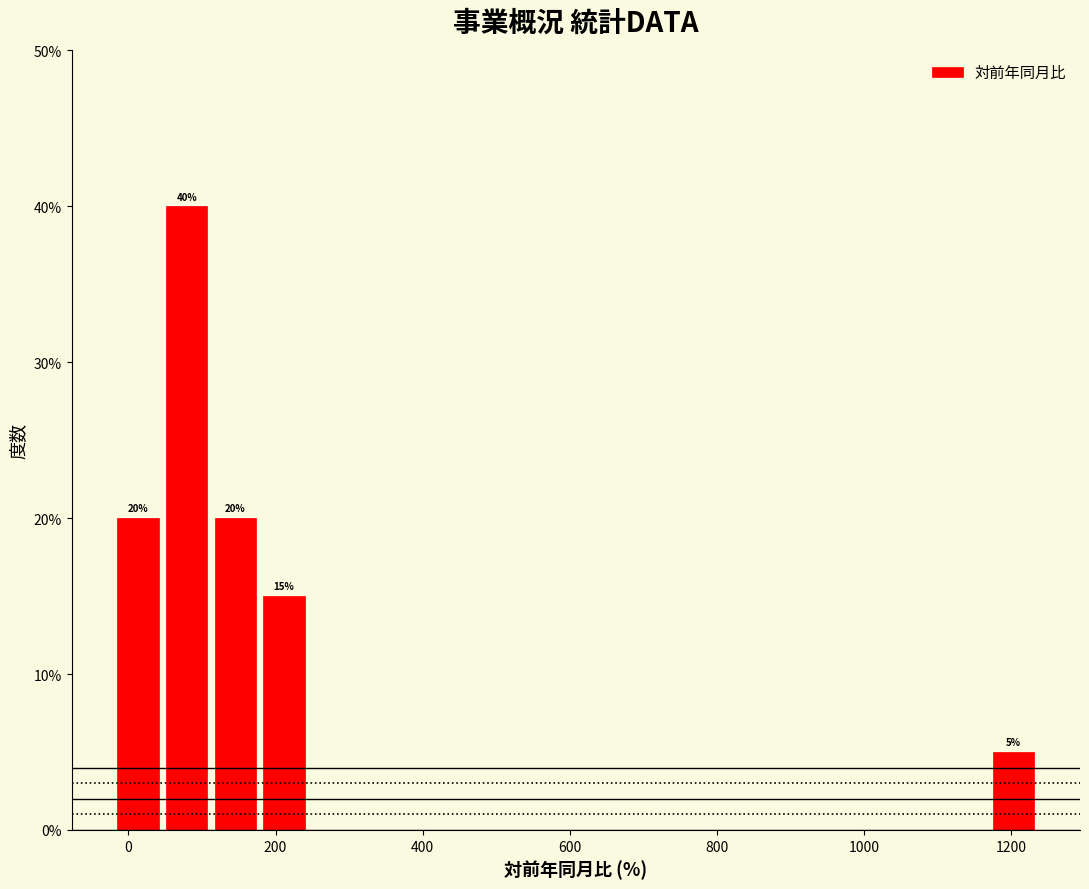

Read against the x-axis, roughly where is the centre of the tallest bar?

80